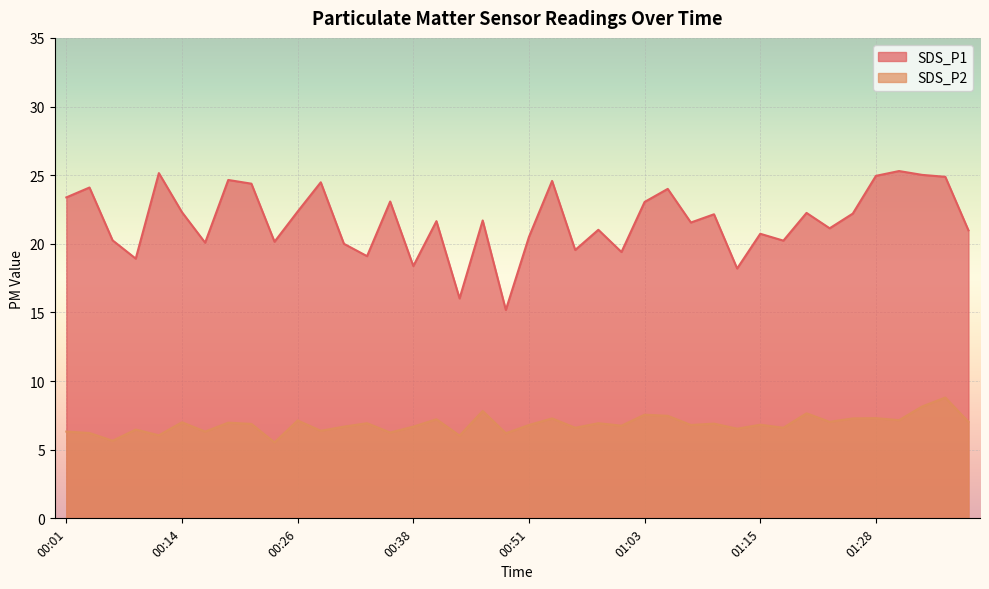

How many values in the SDS_P1 series are below 21?

16